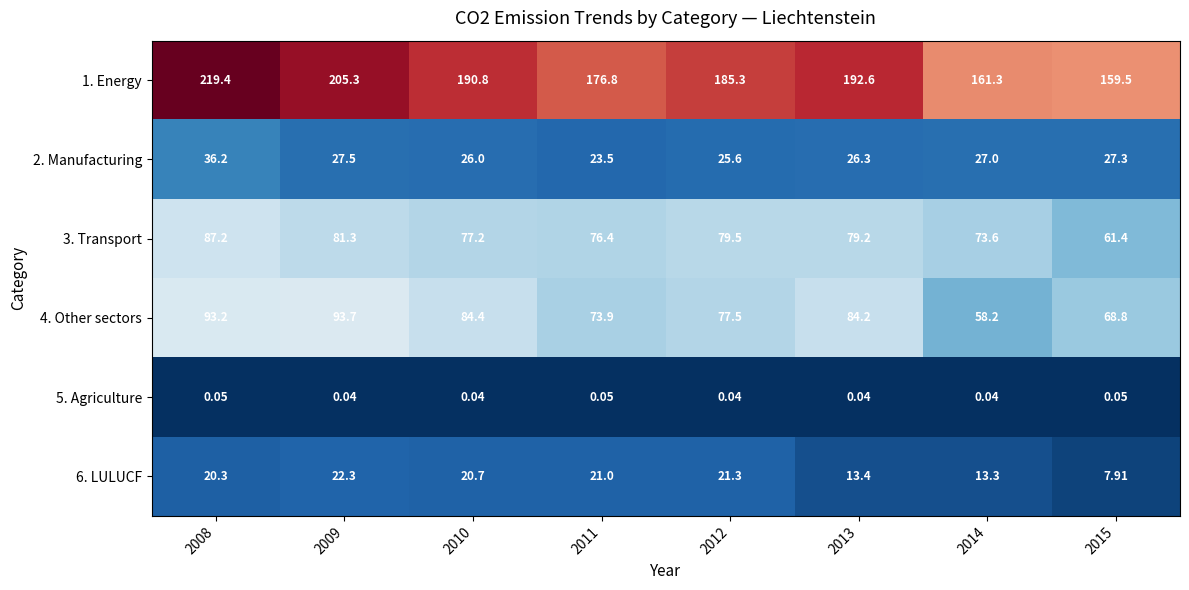

What is the total value across all series at 2009?

430.1